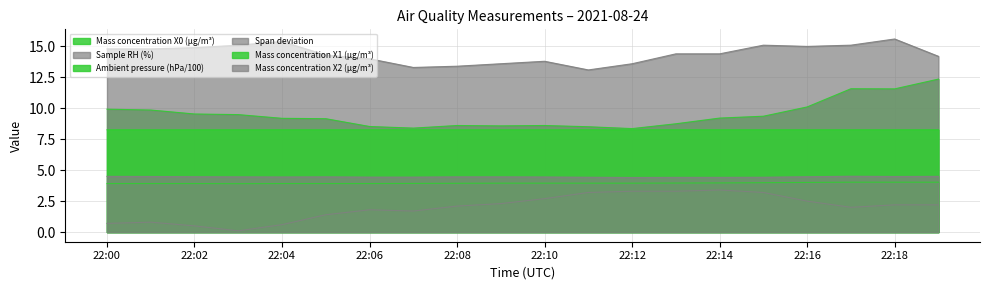

Which series has the largest total across all categories?

Sample RH (%)